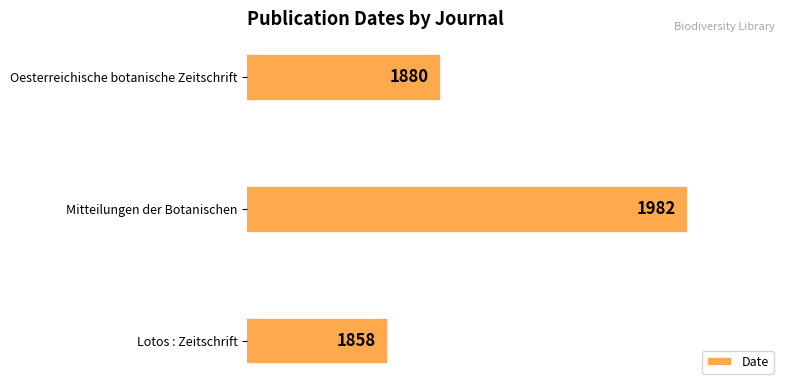

The value at Lotos : Zeitschrift is 1858. True or false?

True